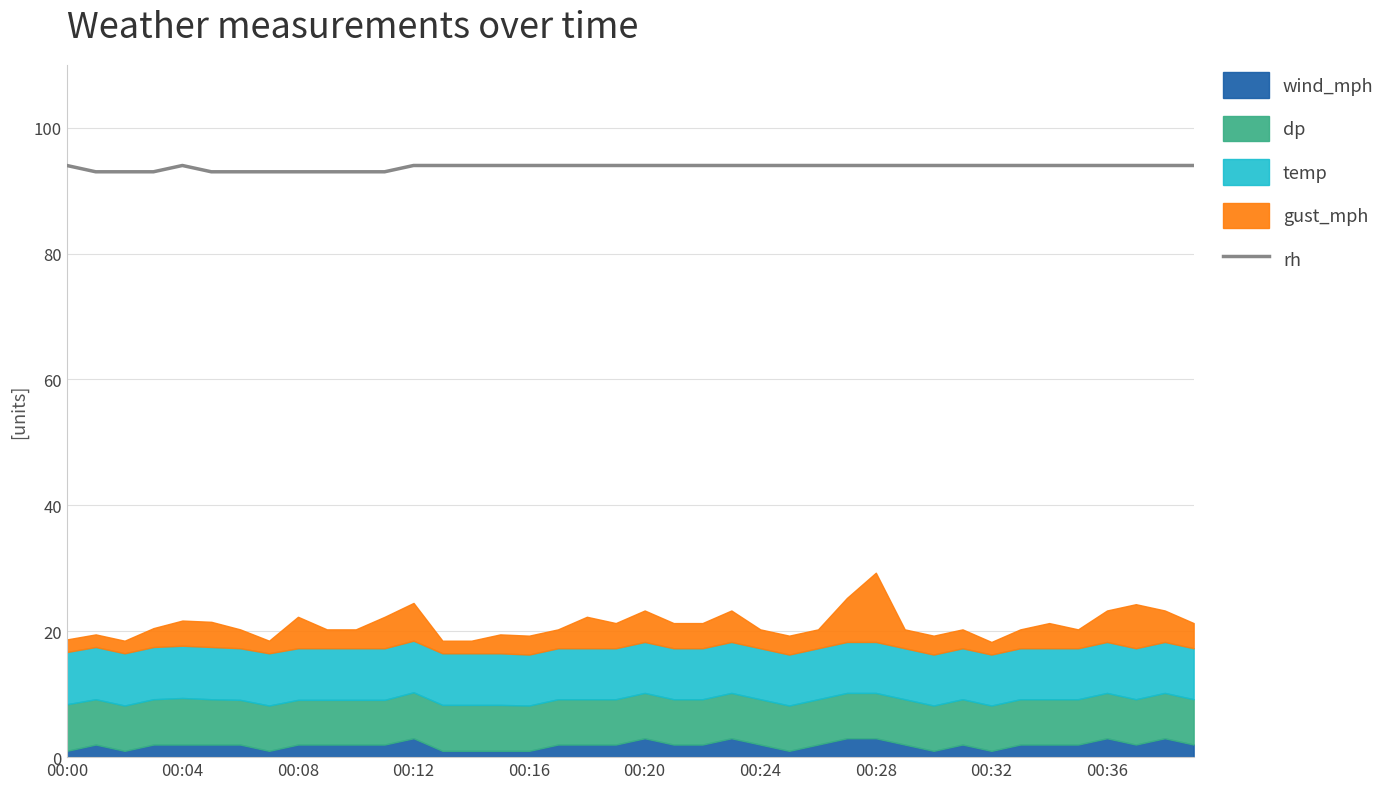

What is the highest value of the rh series?

94